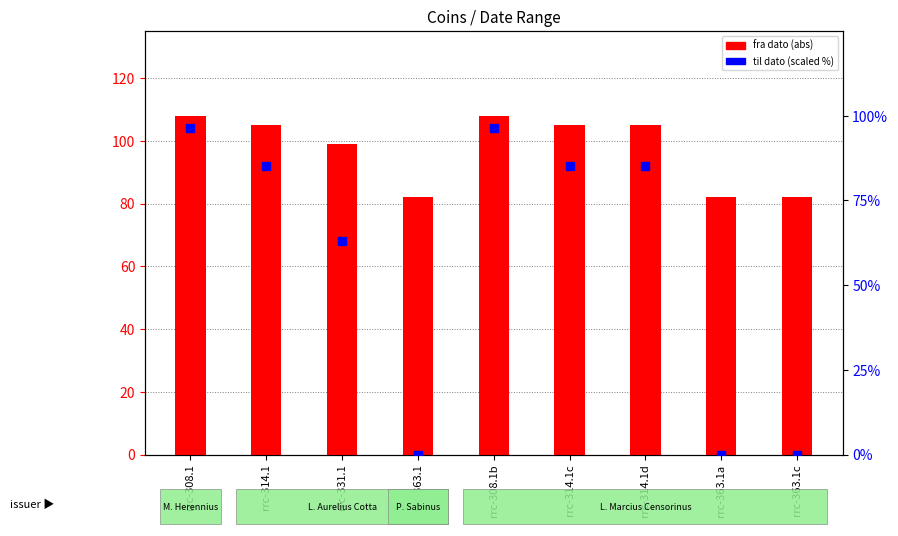

What is the total value across all series at rrc-363.1c?

82.0